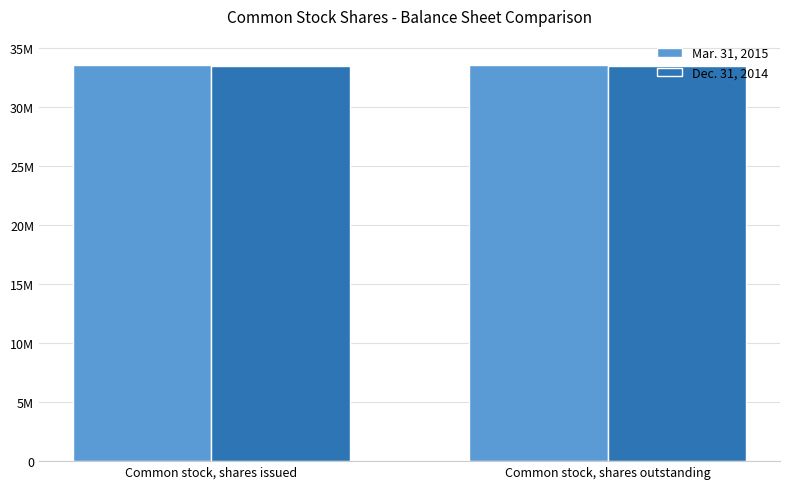

True or false: Dec. 31, 2014 has a value of 54643917 at Common stock, shares outstanding.

False